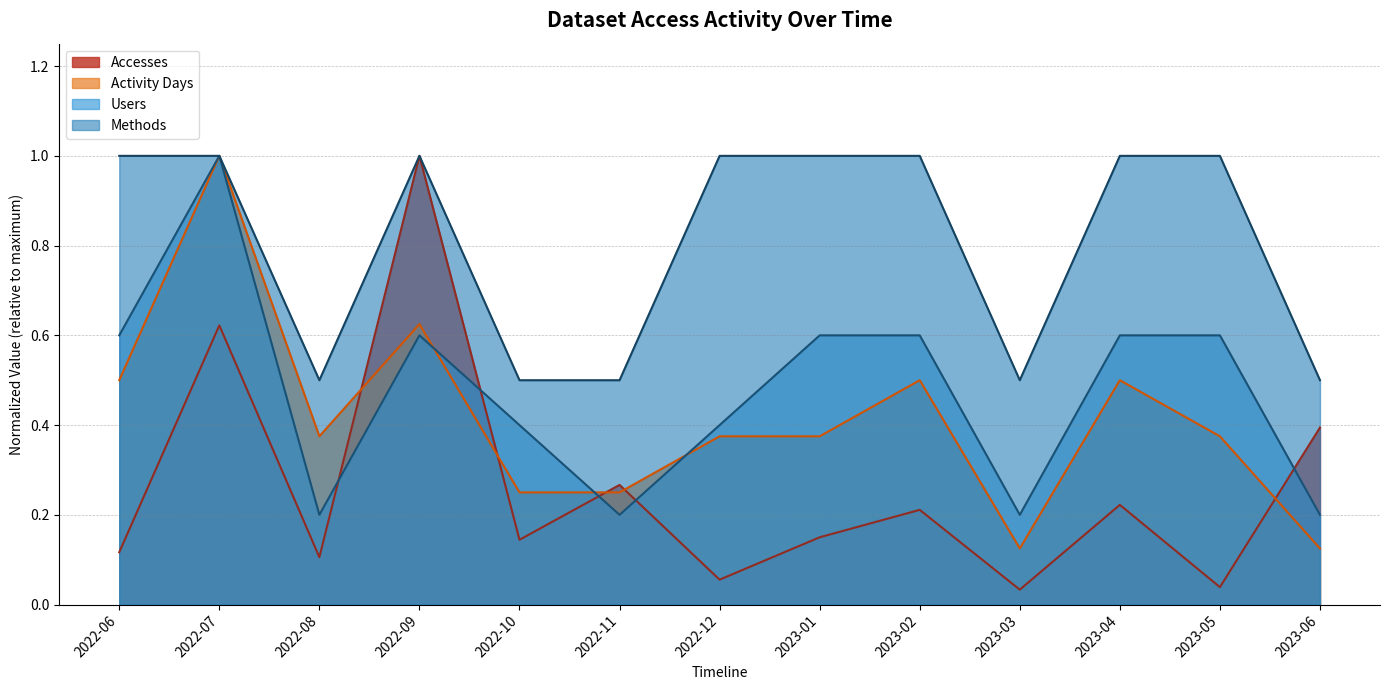

Which series has the largest total across all categories?

Methods